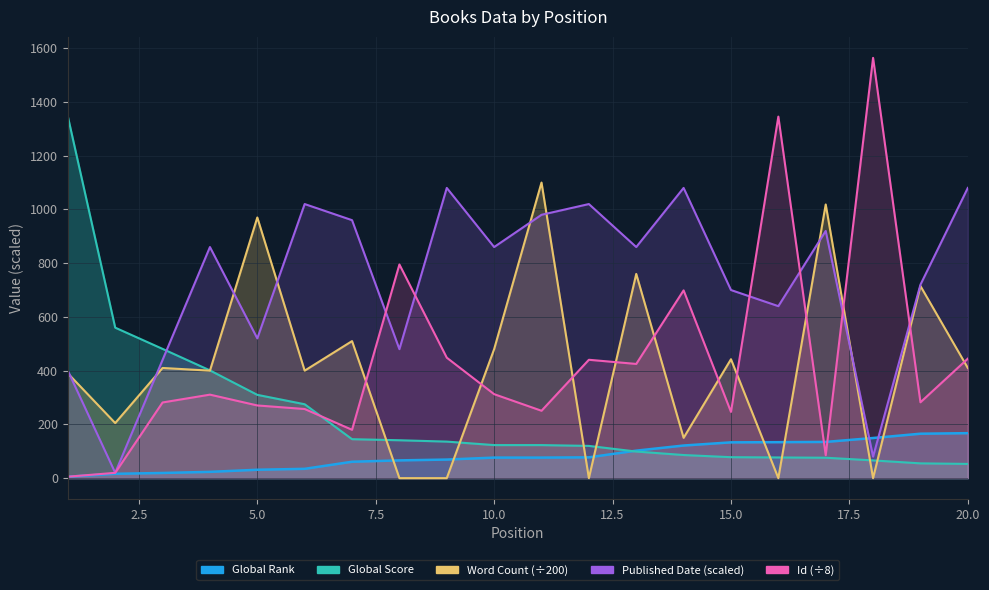

Rank the series by their maximum value, from highest to lowest.

Id, Global Score, Word Count, Published Date, Global Rank